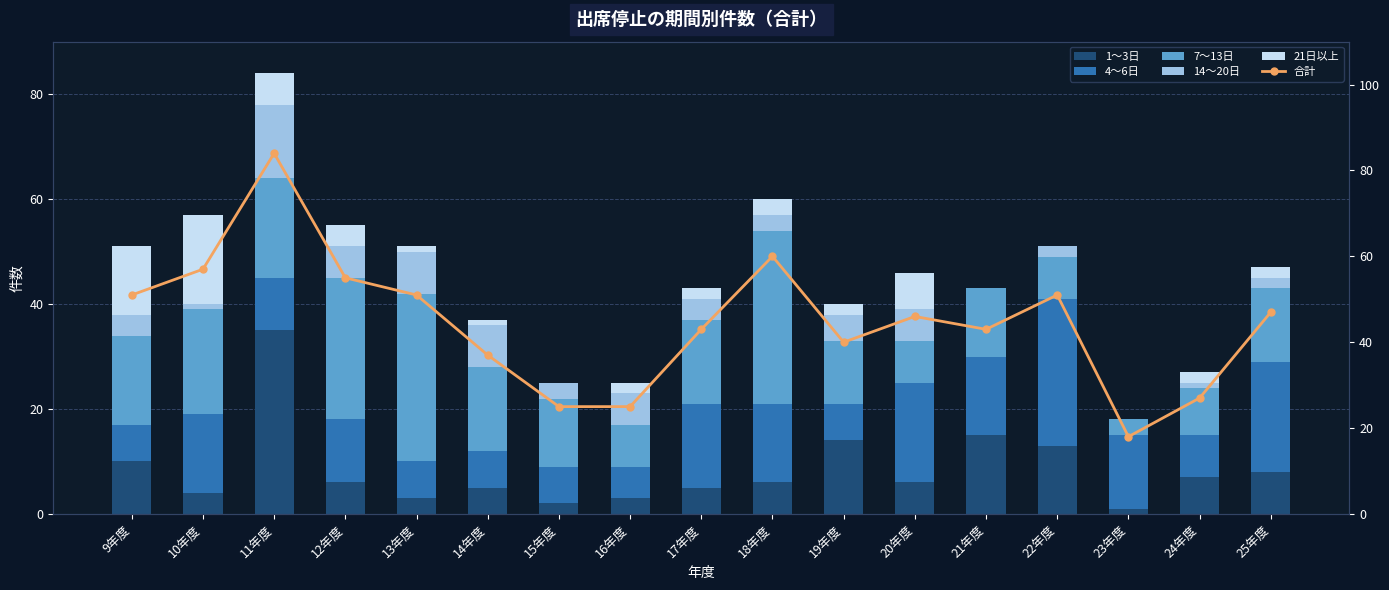

What is the difference between the second highest and minimum values in the 7～13日 series?

29